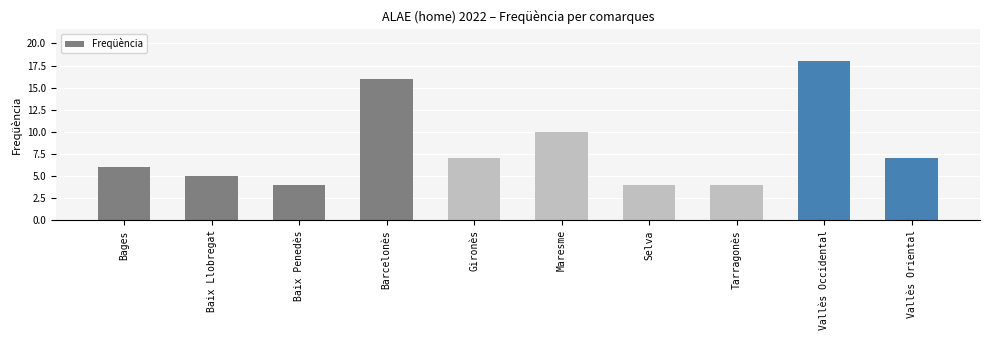

Between Barcelonès and Selva, which is larger?

Barcelonès